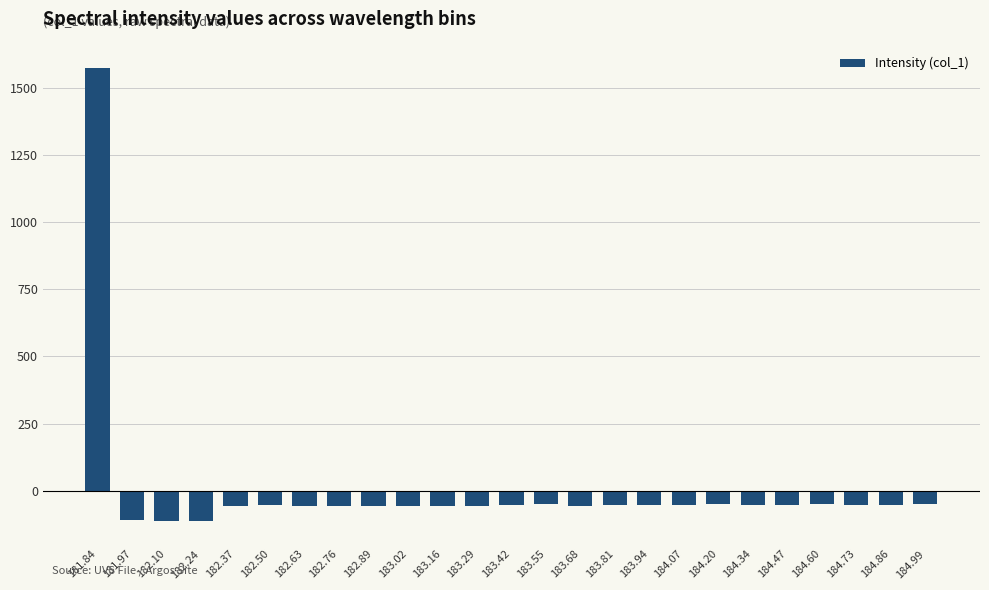

What is the label of the 22nd bar from the right?

182.24